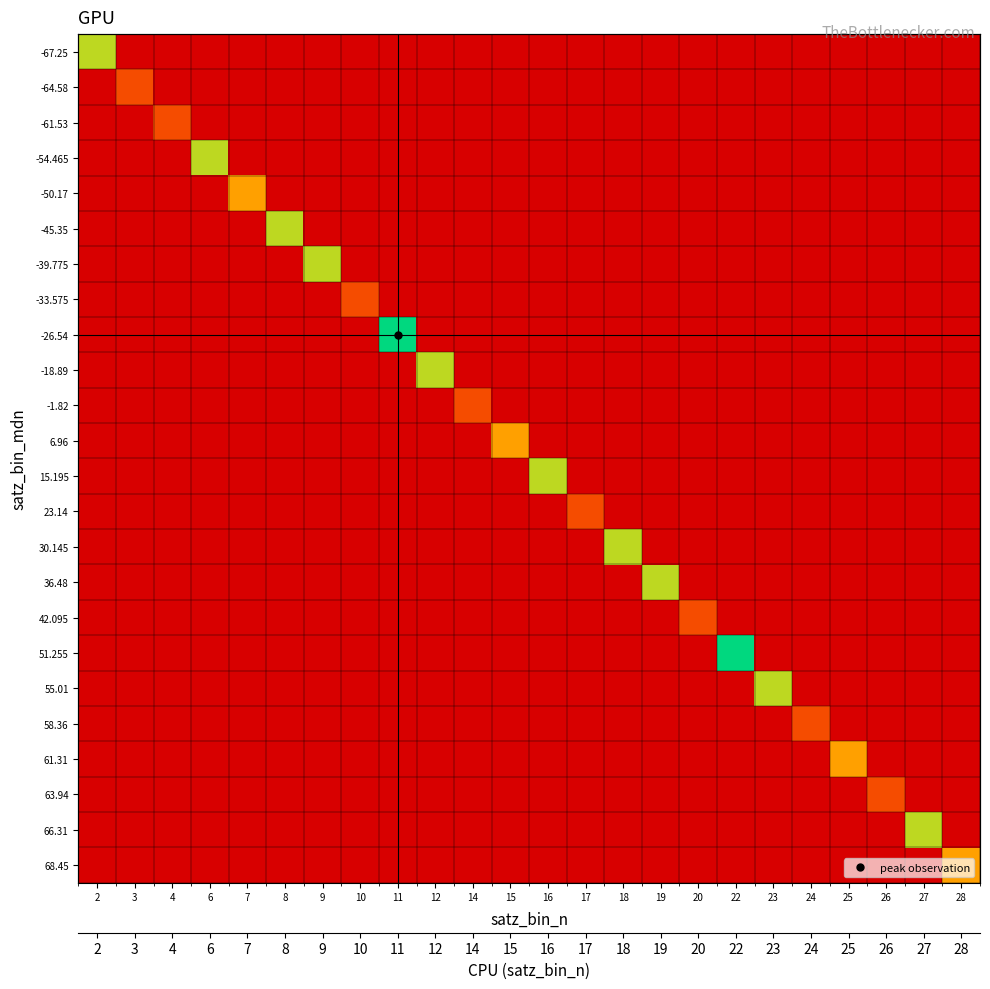

Which series has the largest range (max minus min)?

-26.54